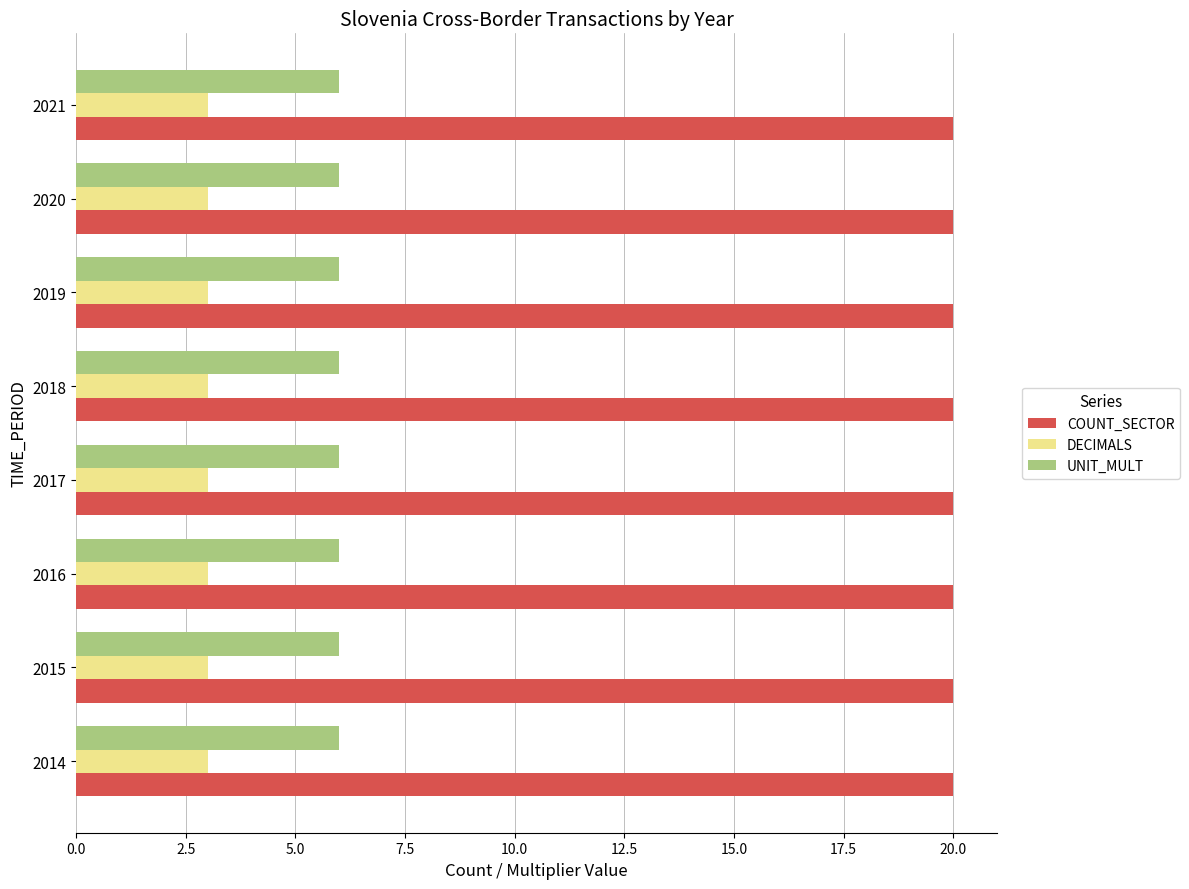

Which series has the largest total across all categories?

COUNT_SECTOR